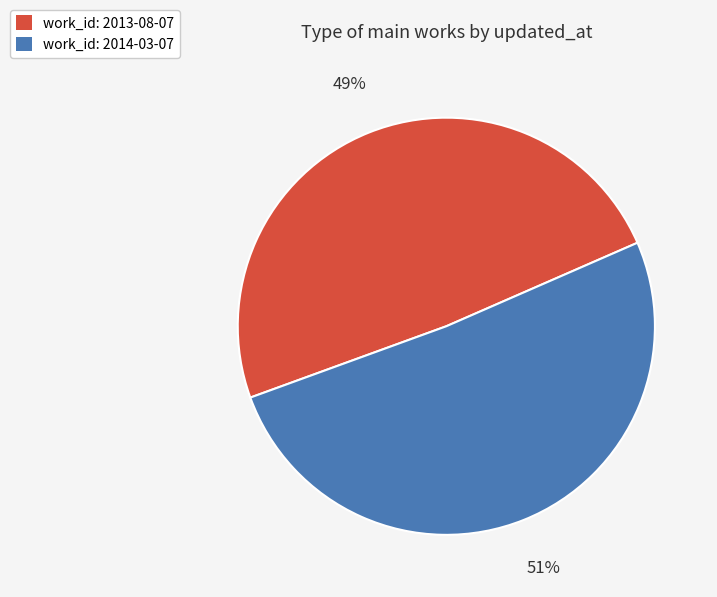

What is the ratio of the value at work_id: 2014-03-07 to the value at work_id: 2013-08-07?

1.0